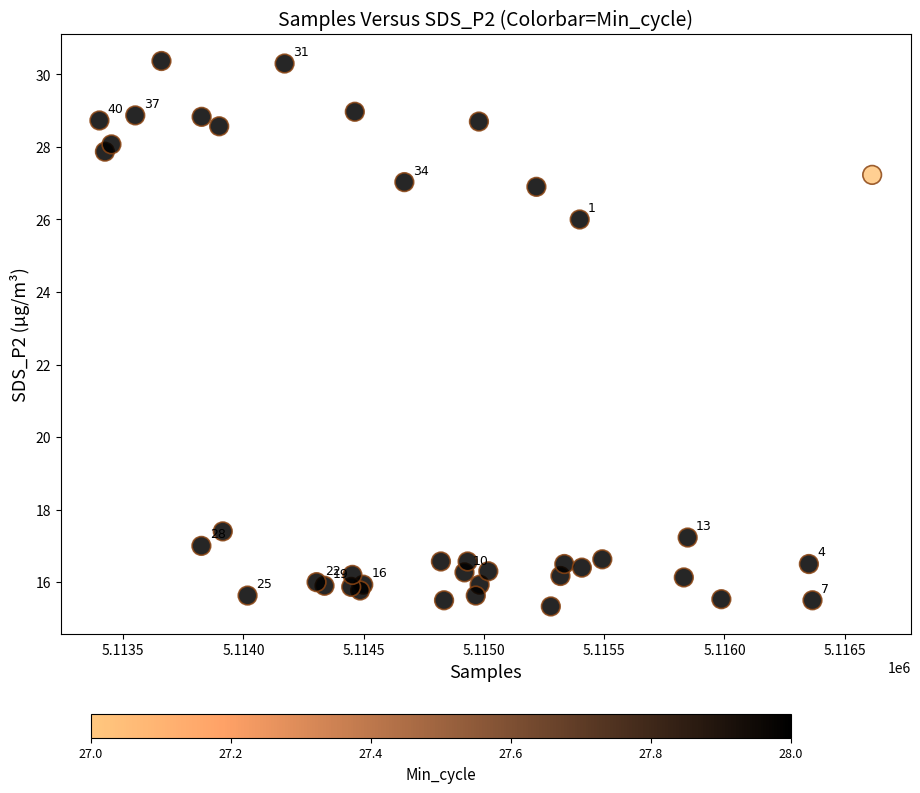

What Y value in the scatter plot is closest to 22?

26.0